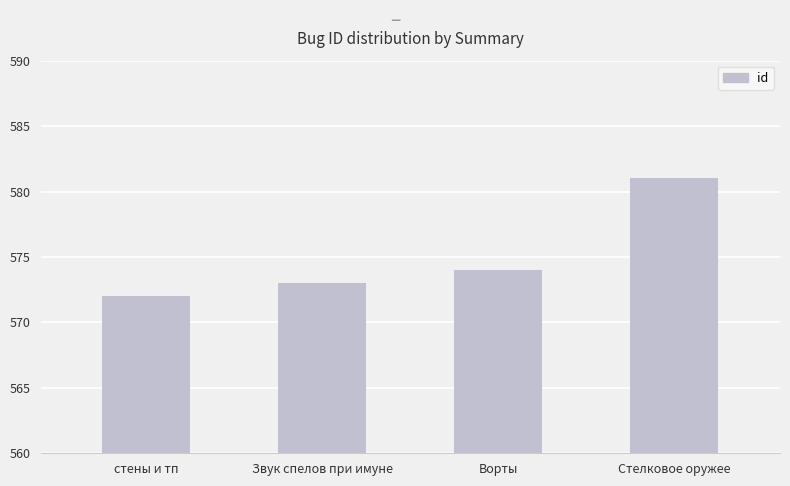

What is the value of the 2nd bar from the left?

573